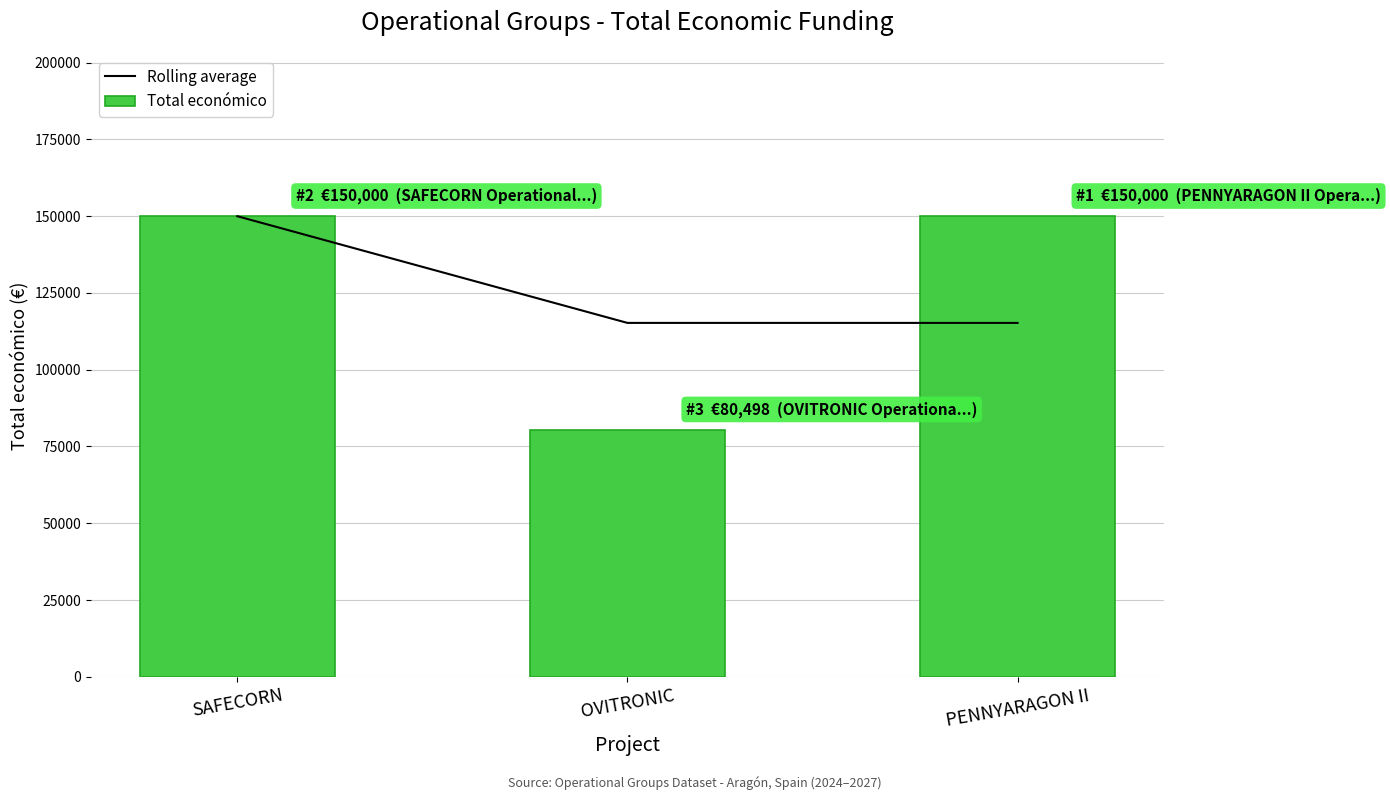

What is the spread (max minus min) of values at PENNYARAGON II?

34751